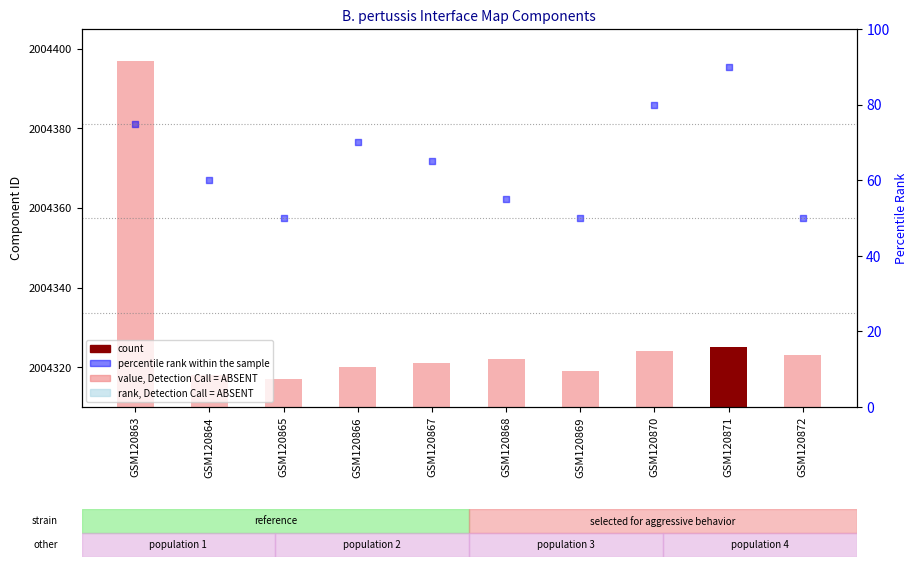

Which series has the widest spread of Y values?

value, Detection Call = ABSENT